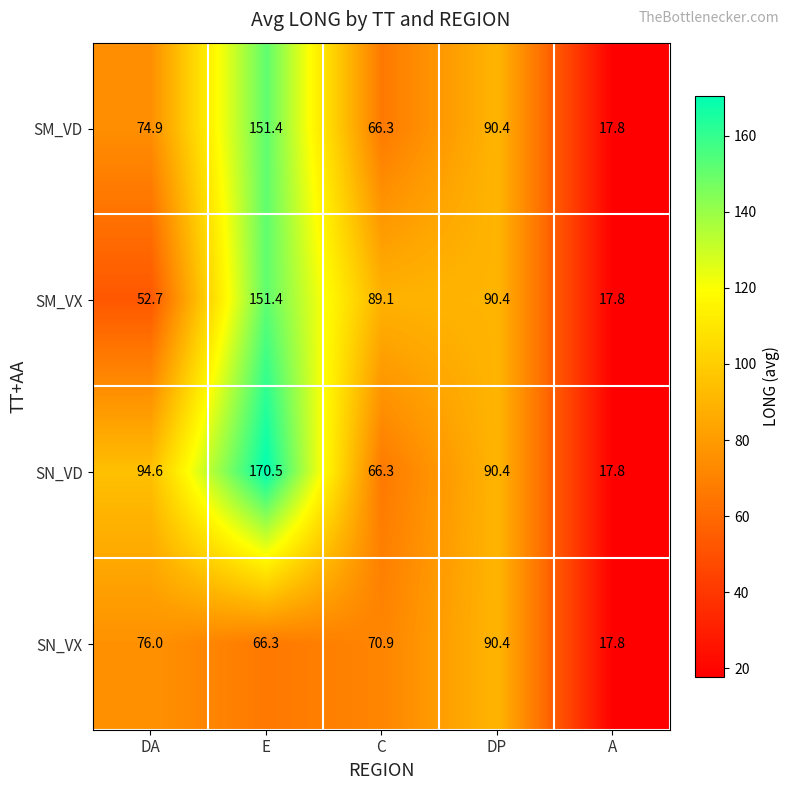

What is the spread (max minus min) of values at C?

22.8